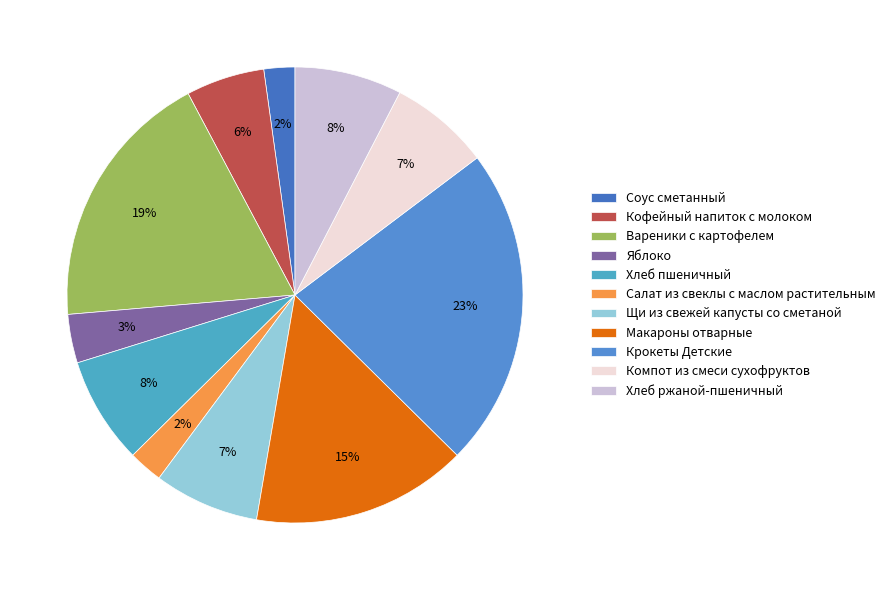

True or false: Хлеб пшеничный accounts for 1% of the total.

False